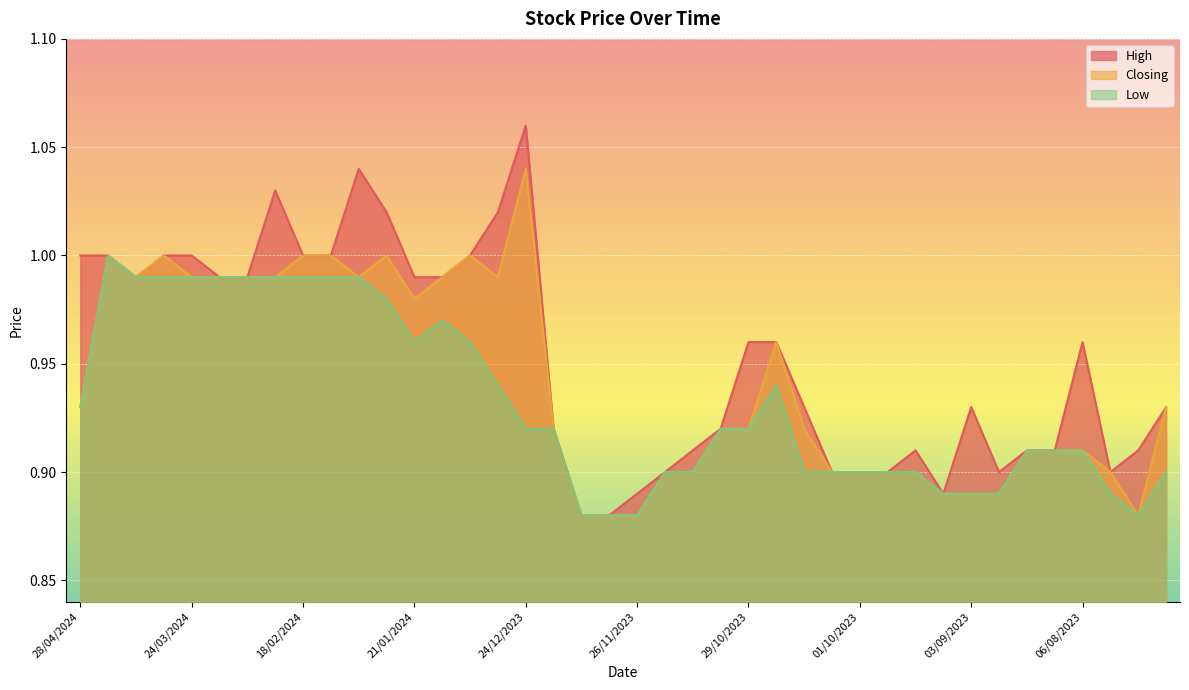

What is the label of the 1st point from the right?

16/07/2023